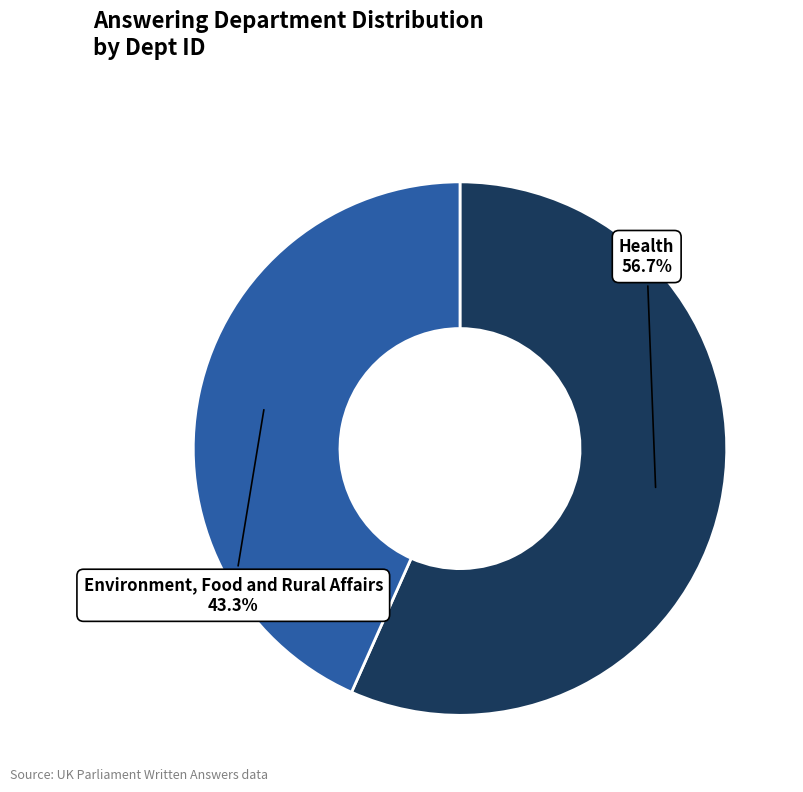

Is there any slice that represents more than half of the pie?

Yes